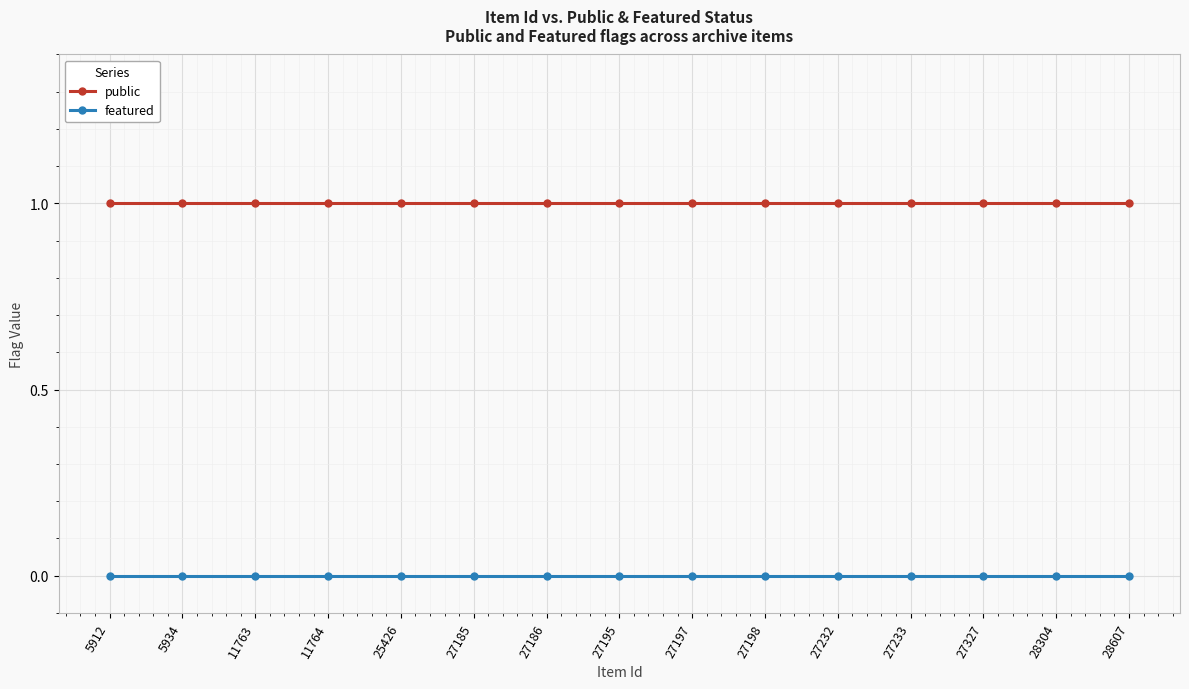

Count the number of categories in the chart.

15